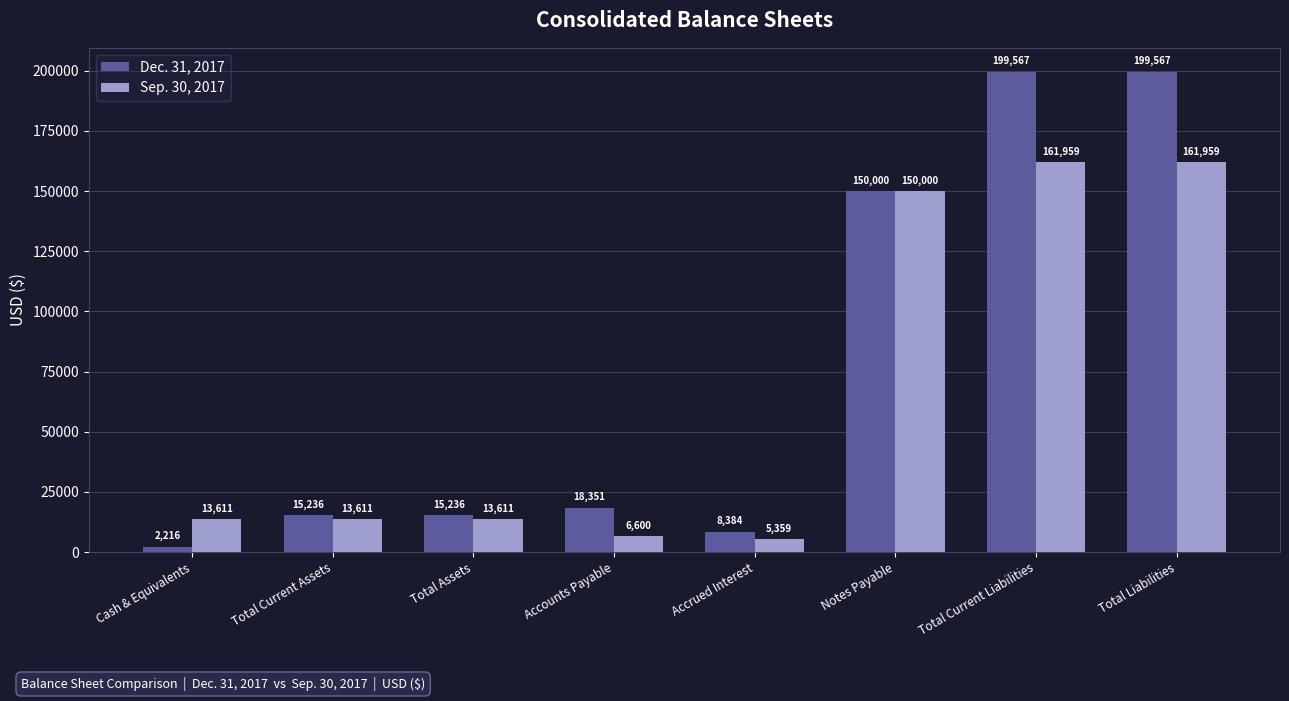

Read the Sep. 30, 2017 value at Notes Payable.

150000